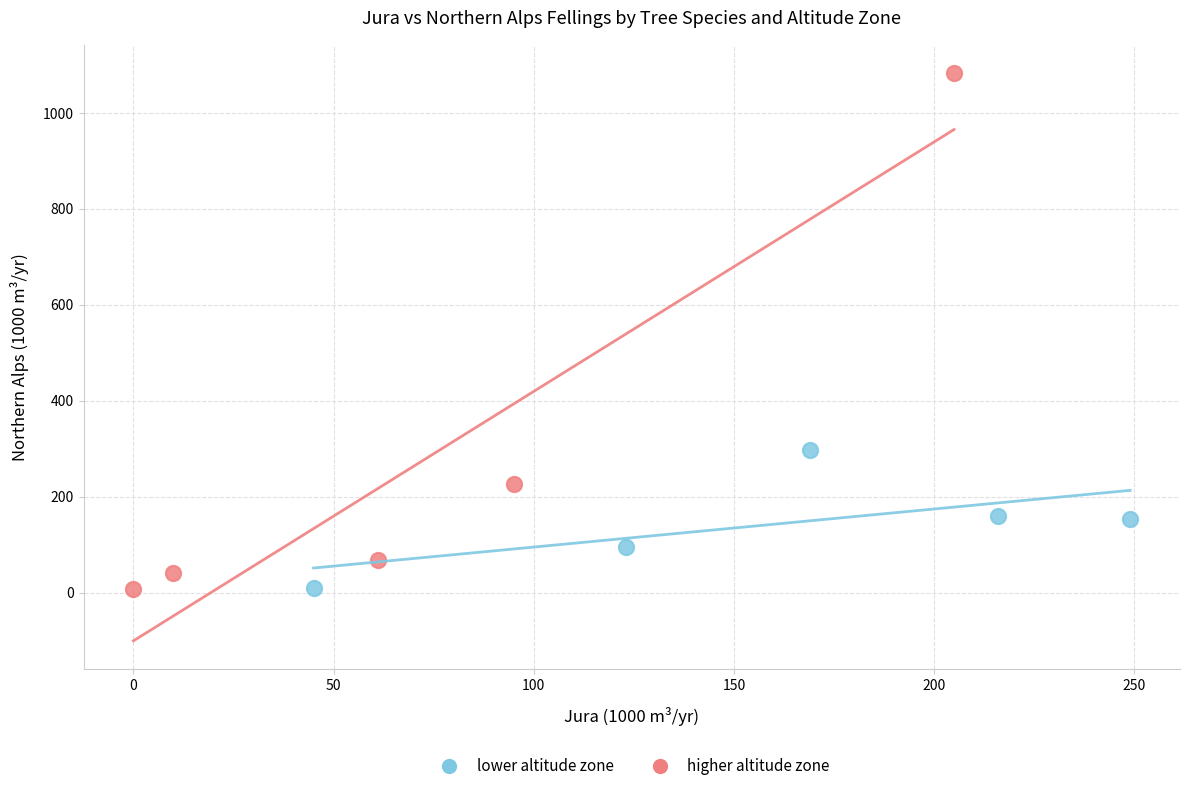

What are all the series names shown in the legend?

lower altitude zone, higher altitude zone